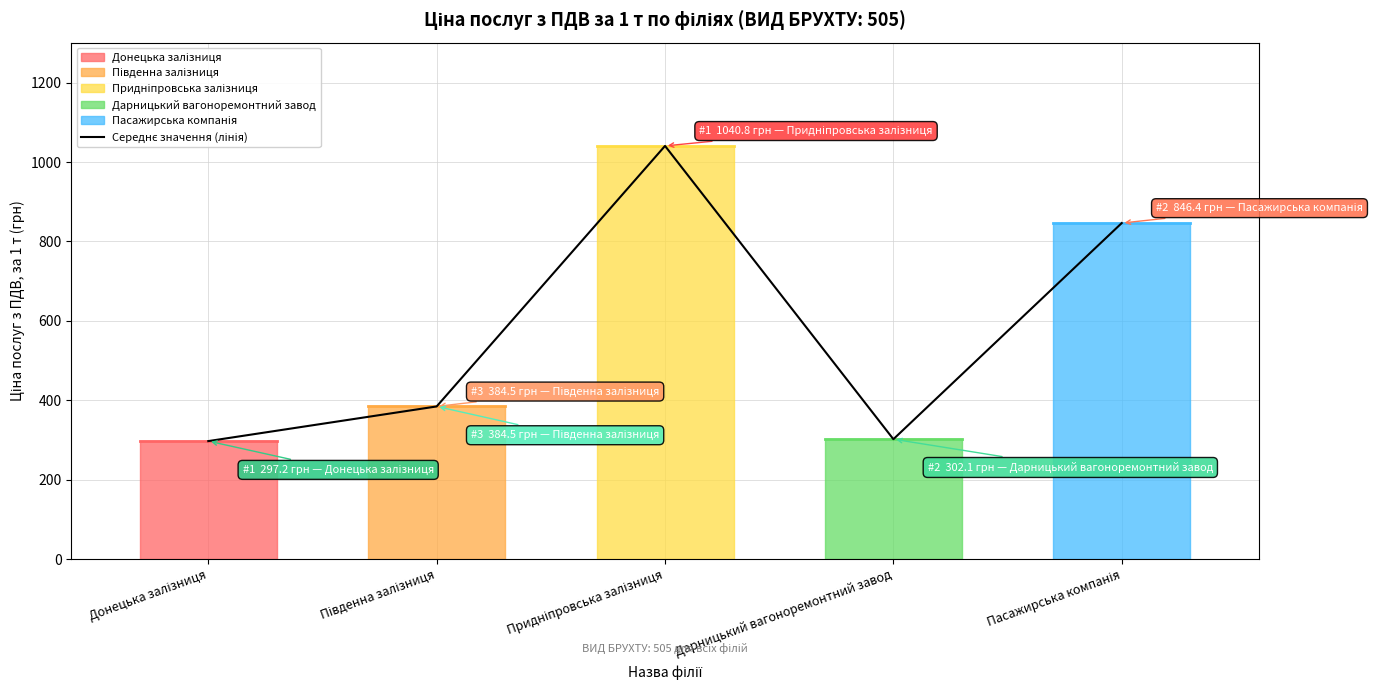

Between Пасажирська компанія and Дарницький вагоноремонтний завод, which is larger?

Пасажирська компанія